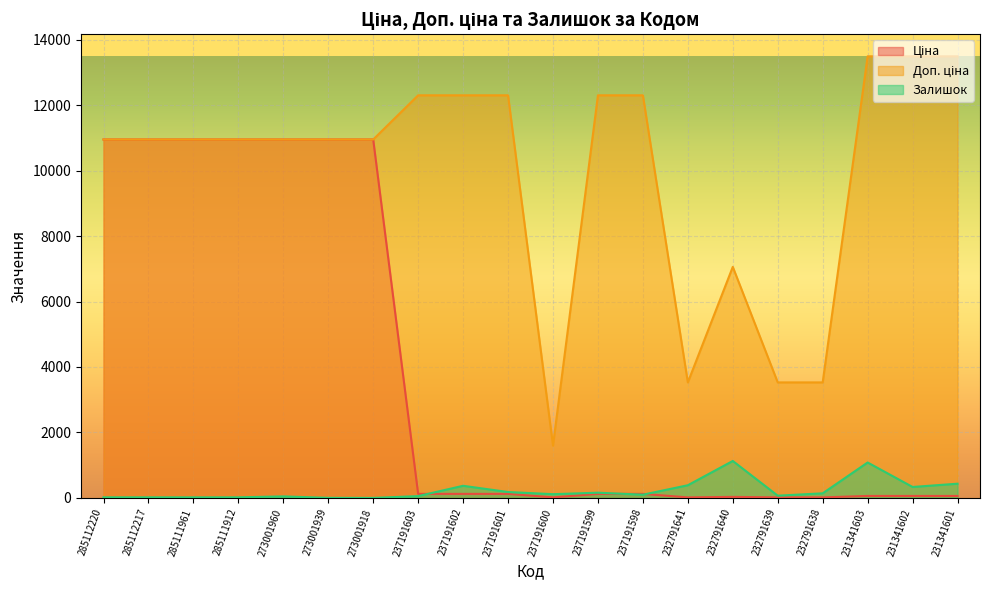

What is the spread (max minus min) of values at 237191600?

1583.0